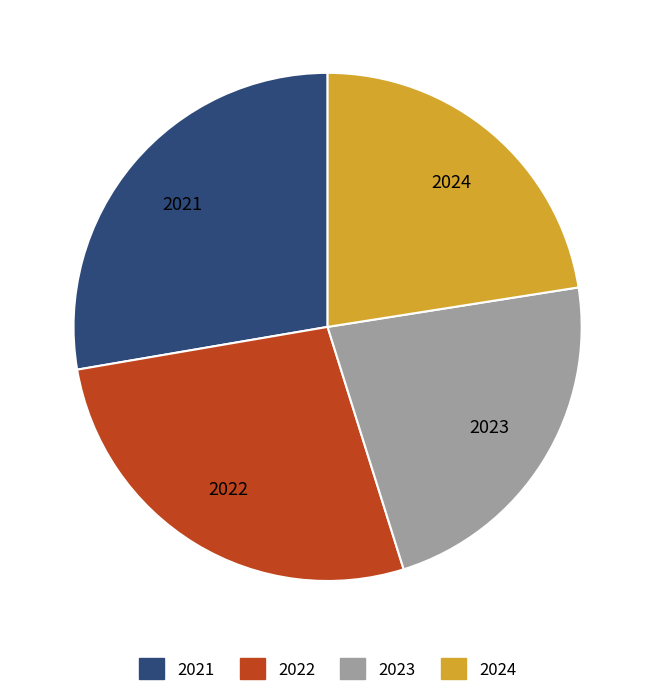

Is 2024 the majority of the pie?

No